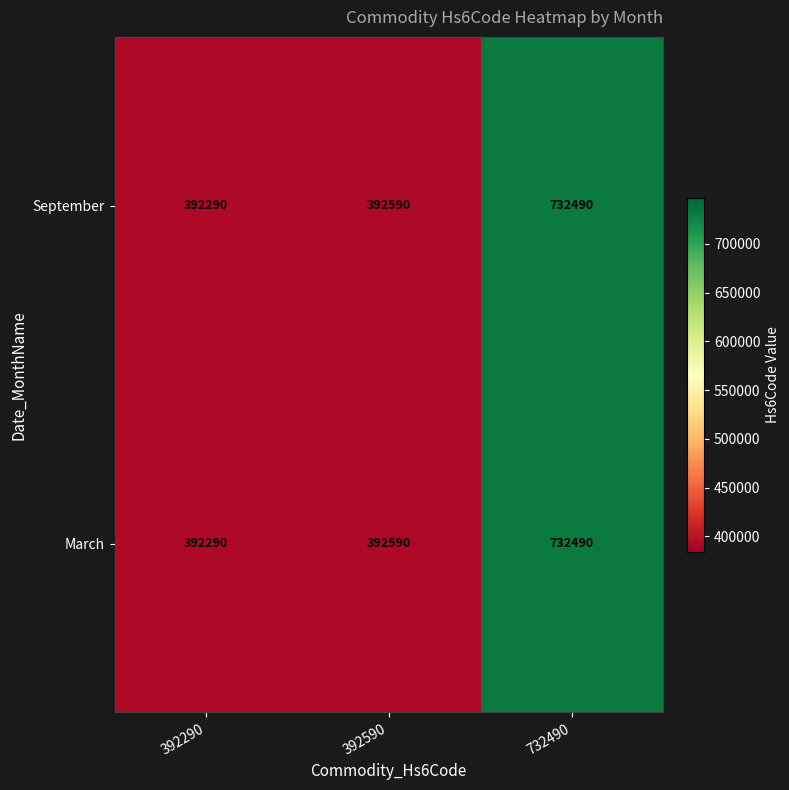

At which category is the sum across all series the highest?

732490